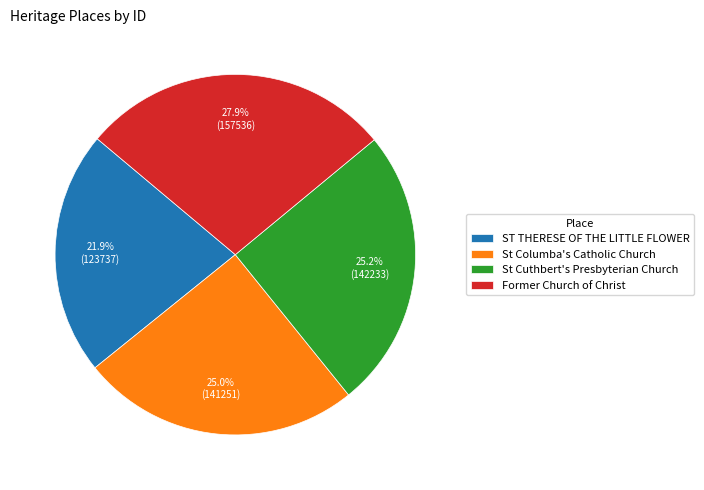

What percentage is the St Columba's Catholic Church slice, to the nearest percent?

25%